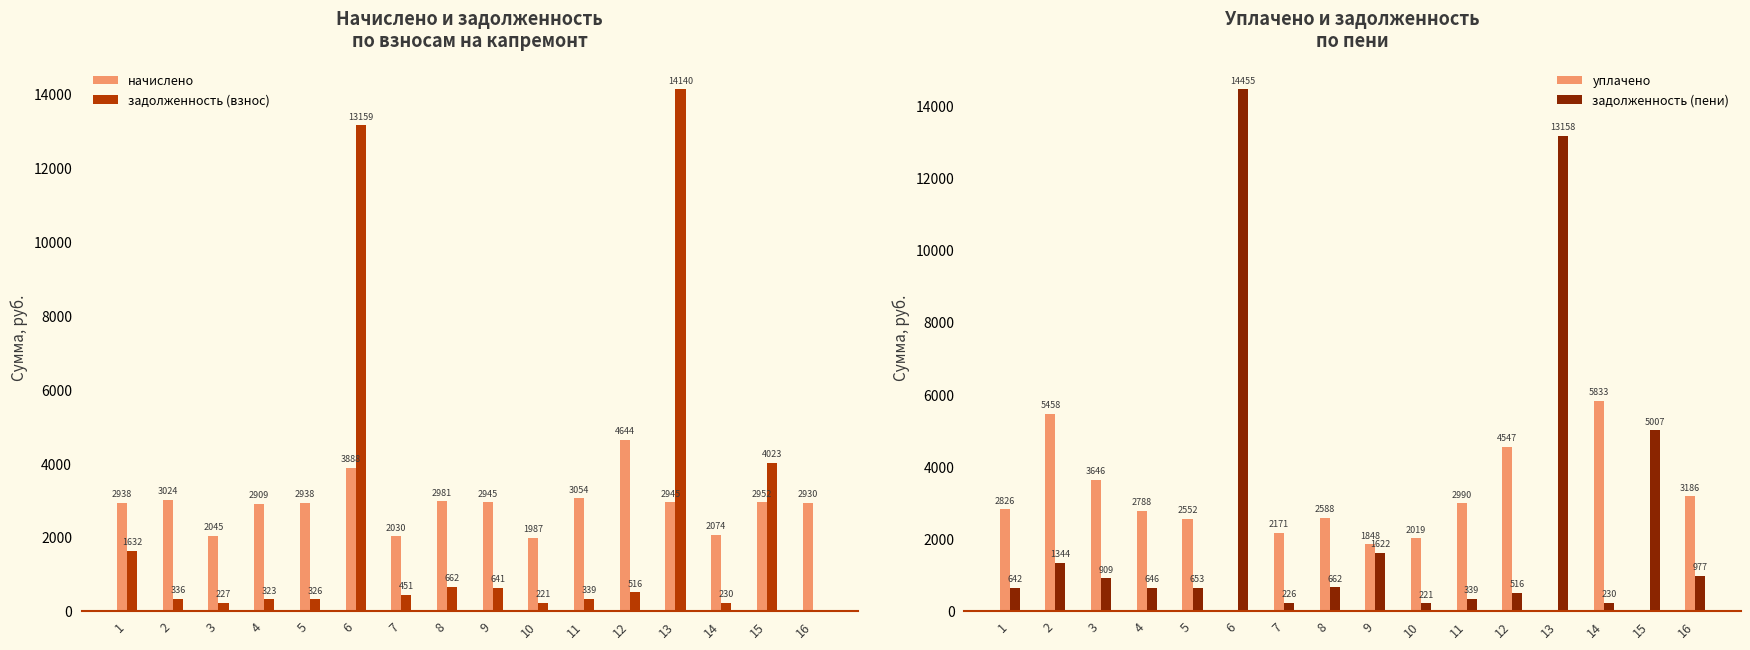

Which series changed the most between 4 and 9?

задолженность (пени)